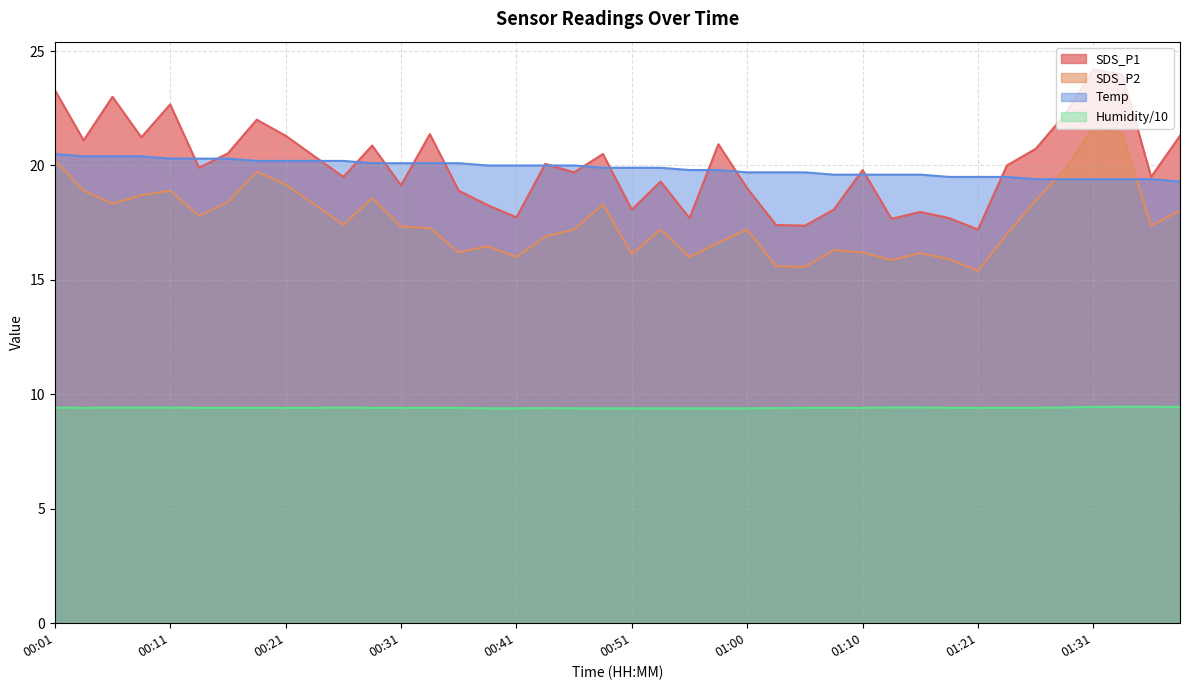

What is the sum of the SDS_P2 values at 00:48 and 00:43?

35.2